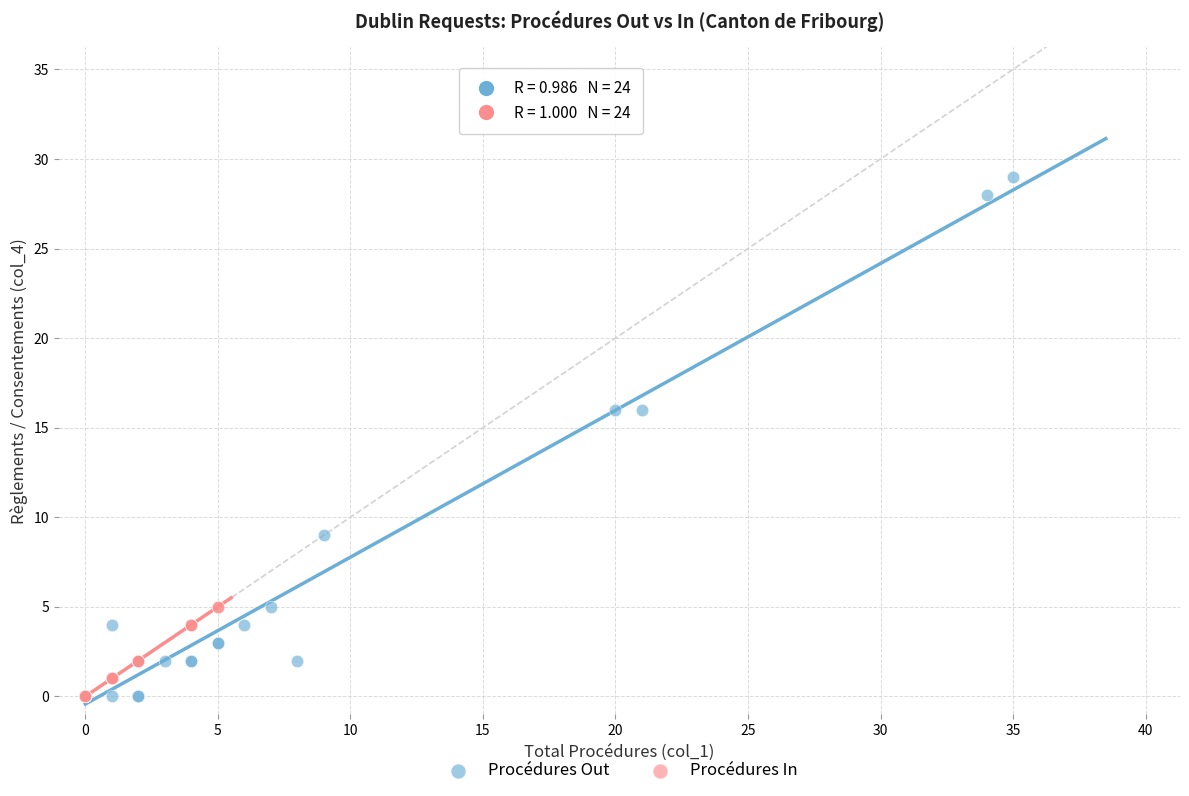

Which series has the largest Y range (max minus min)?

Procédures Out